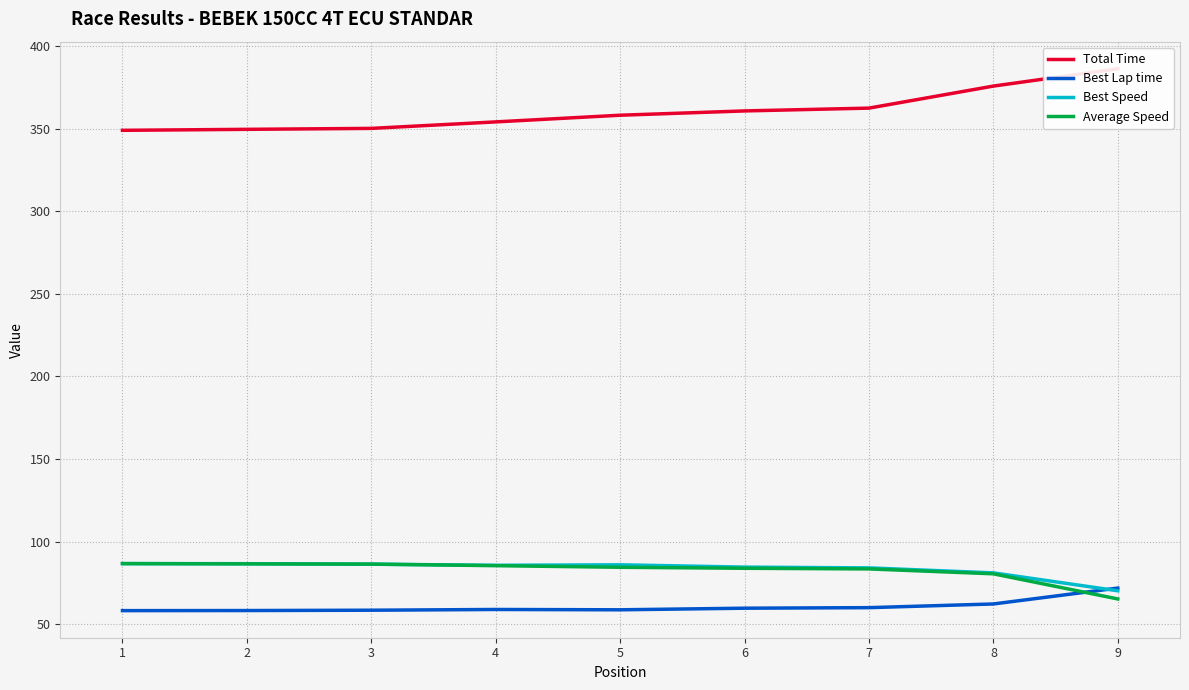

How many lines are shown in the chart?

4